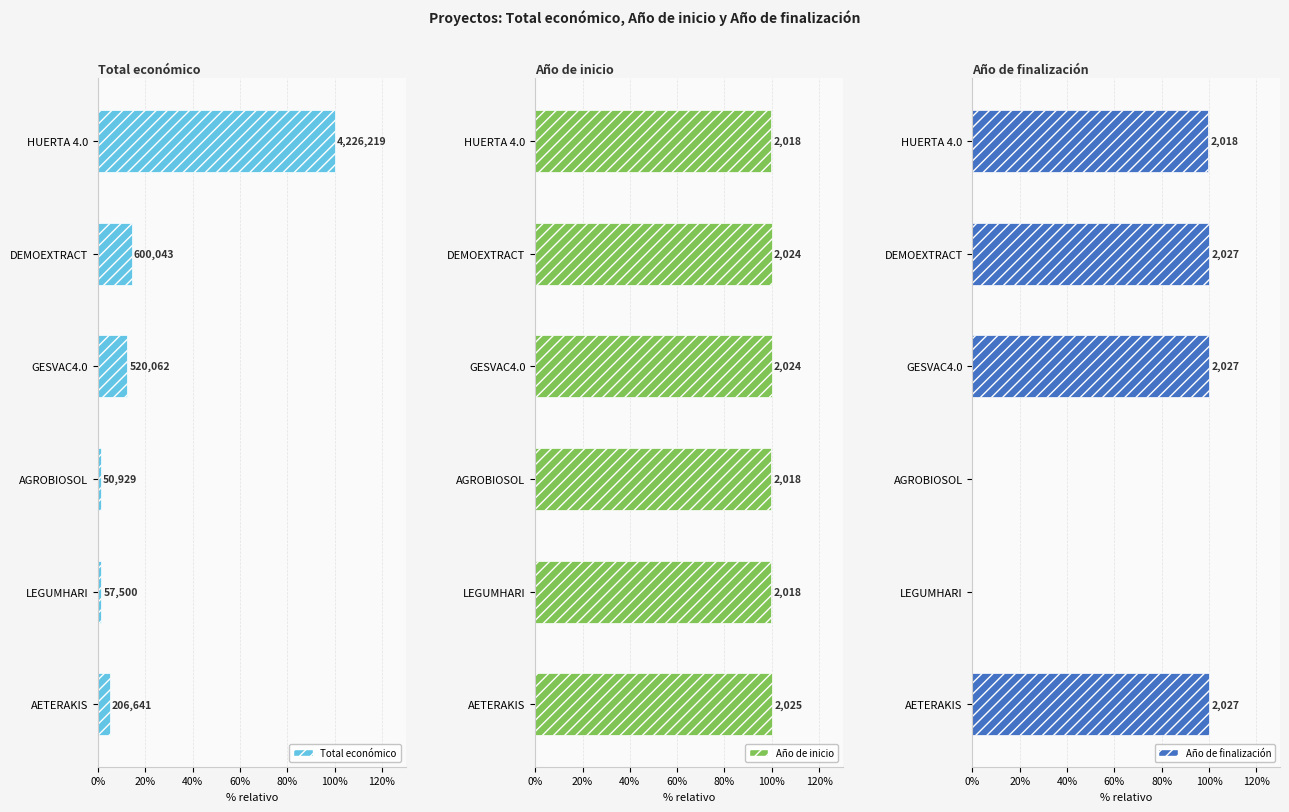

Count the number of data series in this chart.

3